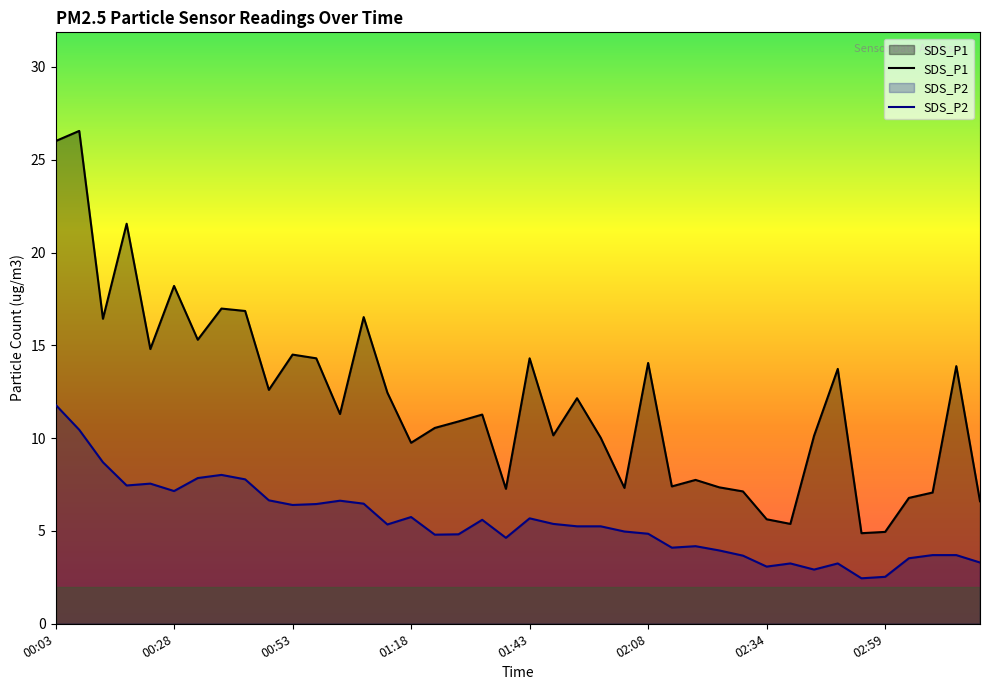

The value of SDS_P1 at 02:59 is 2.1. True or false?

False